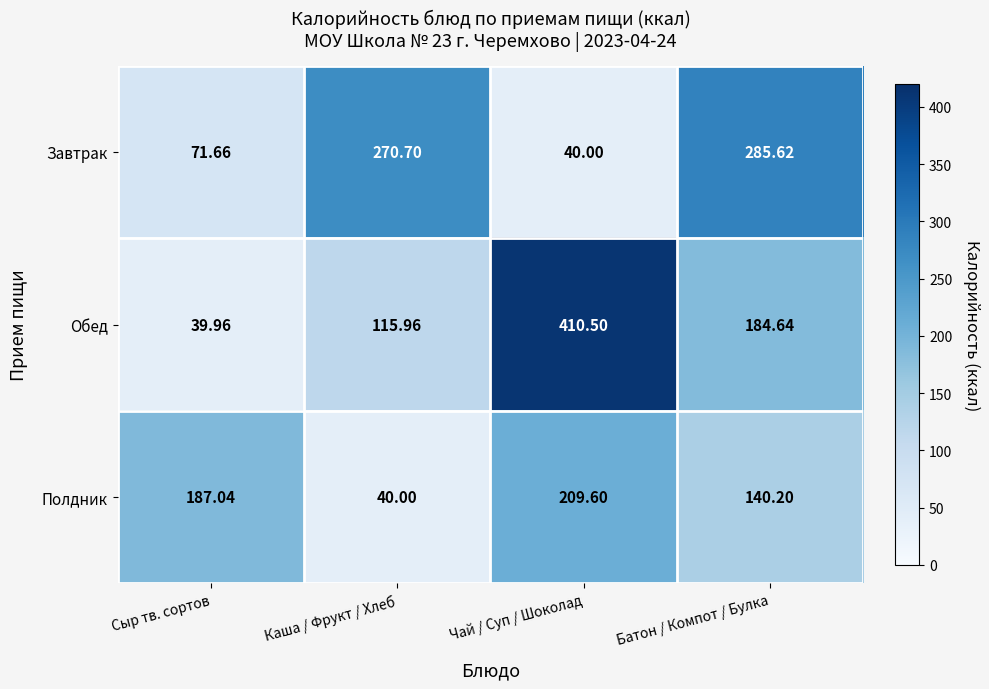

At which category is the sum across all series the highest?

Чай / Суп / Шоколад